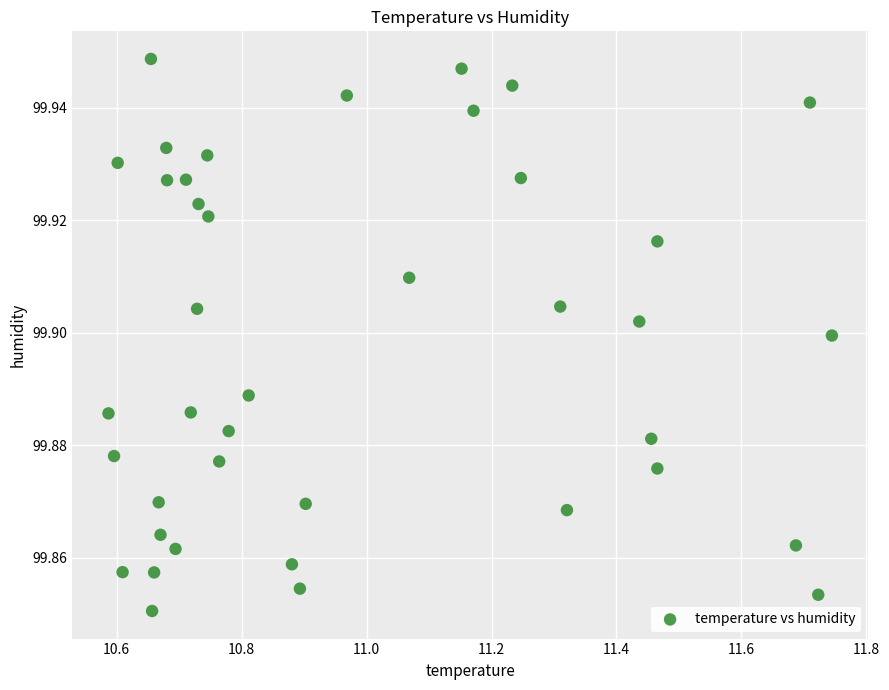

What is the range of X values (max minus min)?

1.2